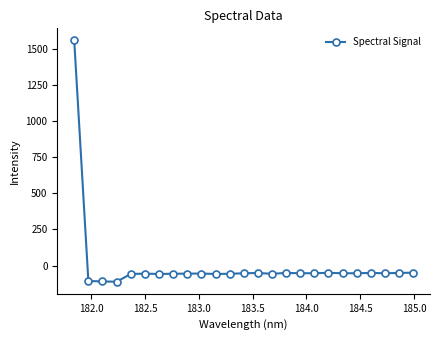

What is the difference between the maximum and minimum values?

1668.0